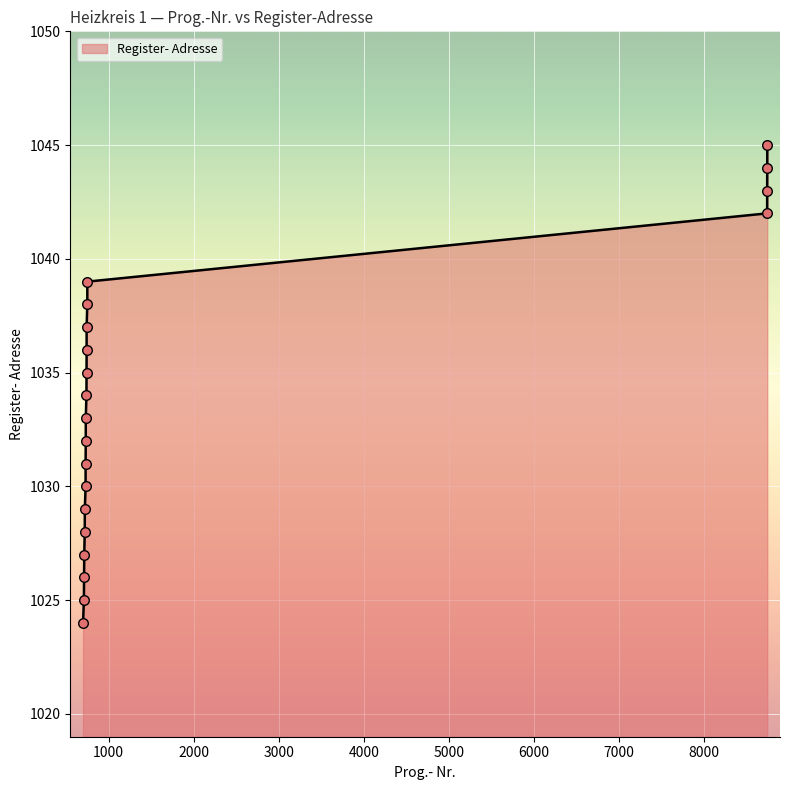

What is the ratio of the value at 750 to the value at 740?

1.0